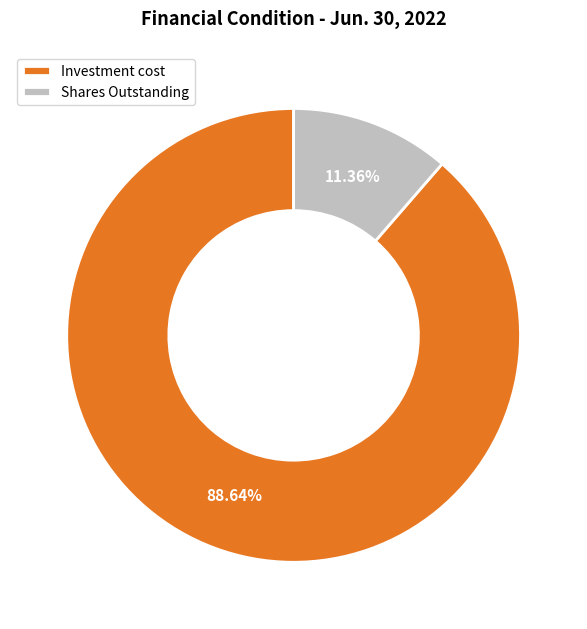

What is the smallest slice in the pie chart?

Shares Outstanding